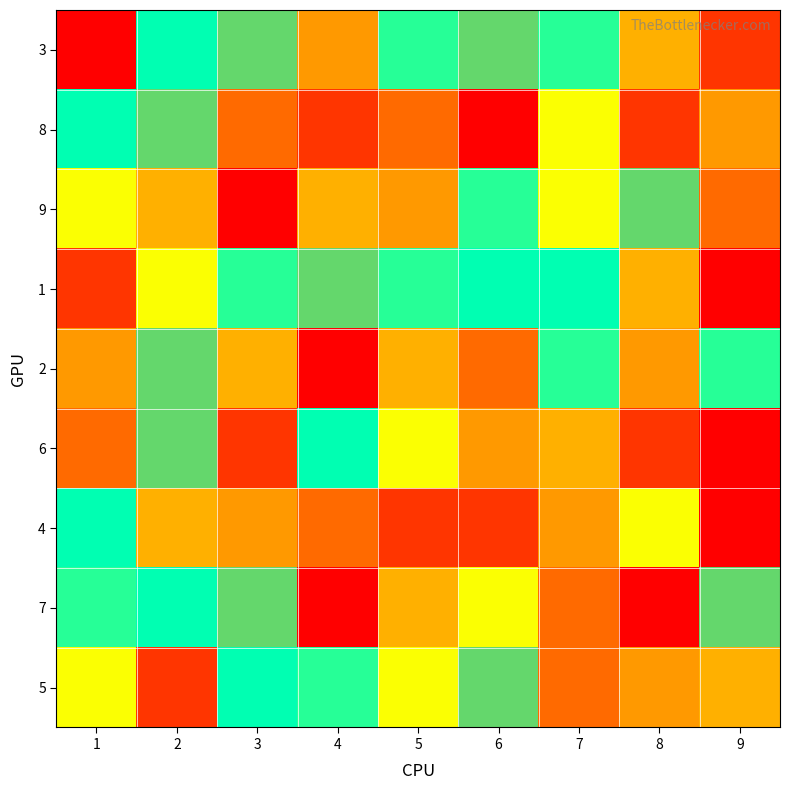

Reading left to right, list all the values displayed in this chart.

3: 1=1	2=7	3=8	4=9	5=6	6=8	7=6	8=4	9=2
8: 1=7	2=8	3=3	4=2	5=3	6=1	7=5	8=2	9=9
9: 1=5	2=4	3=1	4=4	5=9	6=6	7=5	8=8	9=3
1: 1=2	2=5	3=6	4=8	5=6	6=7	7=7	8=4	9=1
2: 1=9	2=8	3=4	4=1	5=4	6=3	7=6	8=9	9=6
6: 1=3	2=8	3=2	4=7	5=5	6=9	7=4	8=2	9=1
4: 1=7	2=4	3=9	4=3	5=2	6=2	7=9	8=5	9=1
7: 1=6	2=7	3=8	4=1	5=4	6=5	7=3	8=1	9=8
5: 1=5	2=2	3=7	4=6	5=5	6=8	7=3	8=9	9=4